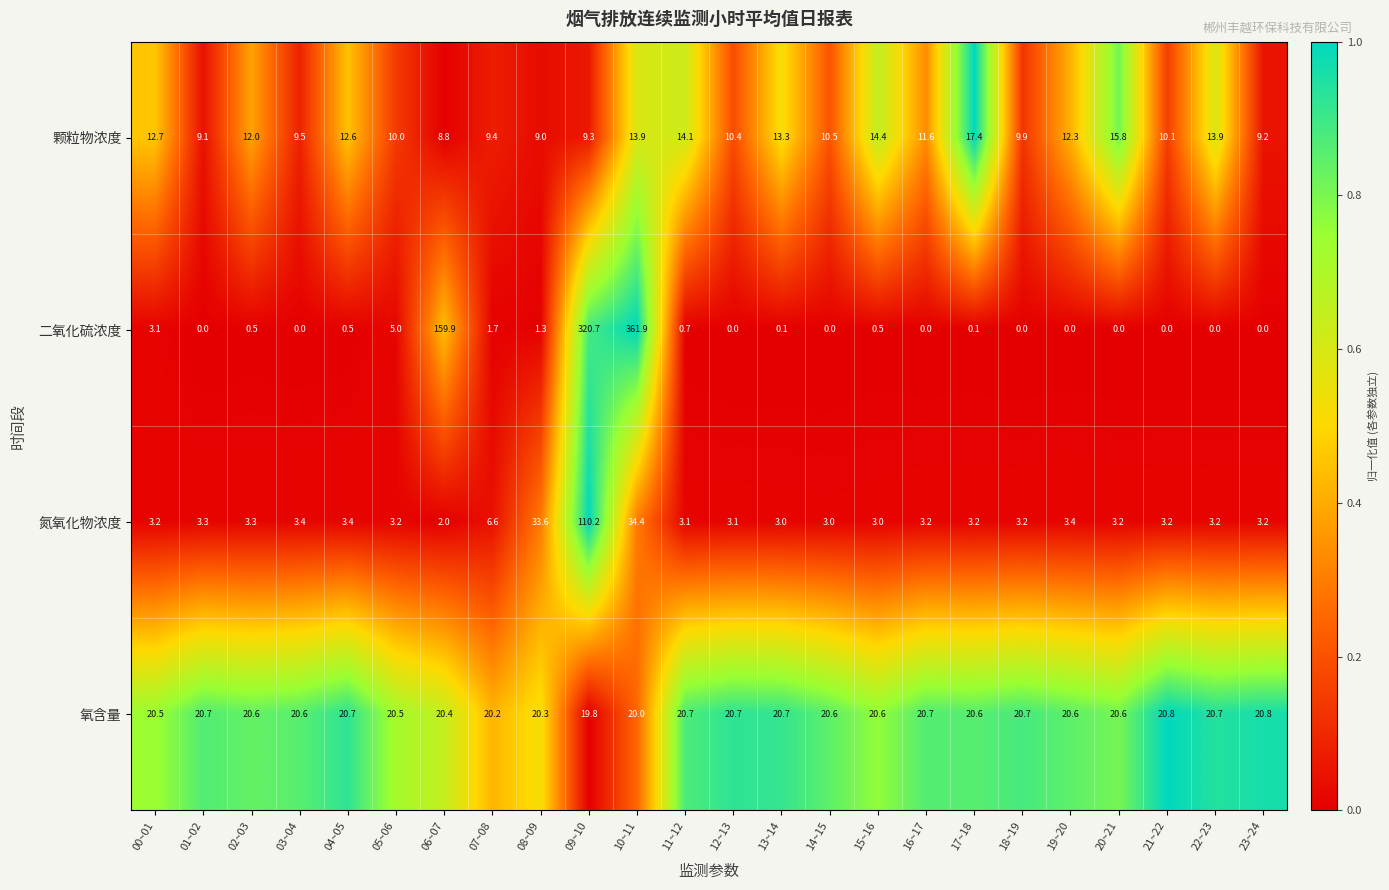

The 颗粒物浓度 series shows 15.8 at 20~21. True or false?

True